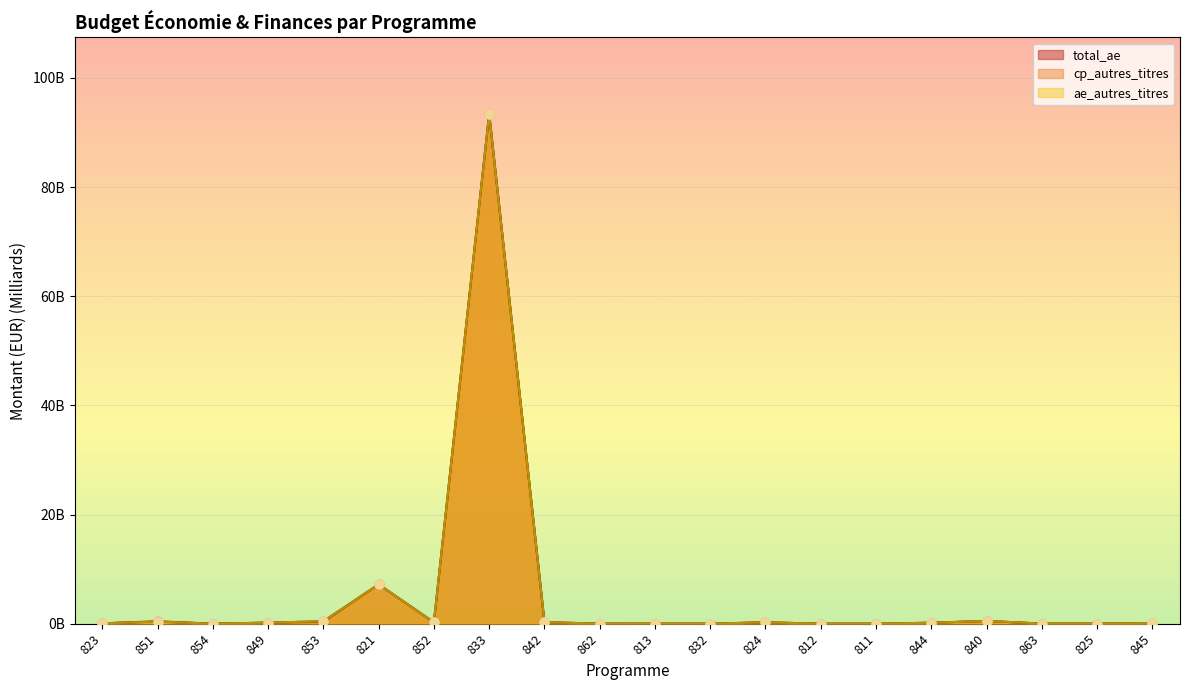

Which series reaches the minimum Y coordinate?

ae_autres_titres